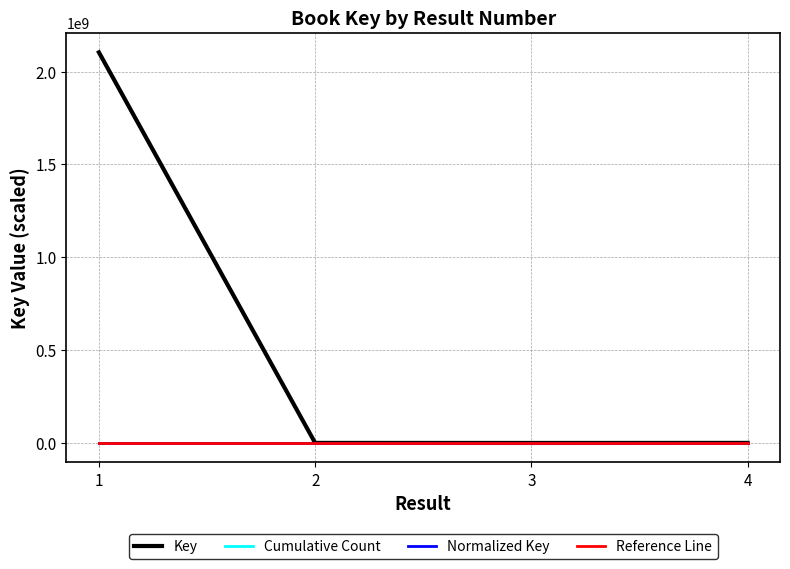

What is the approximate value of Cumulative Count at 1?

1.0